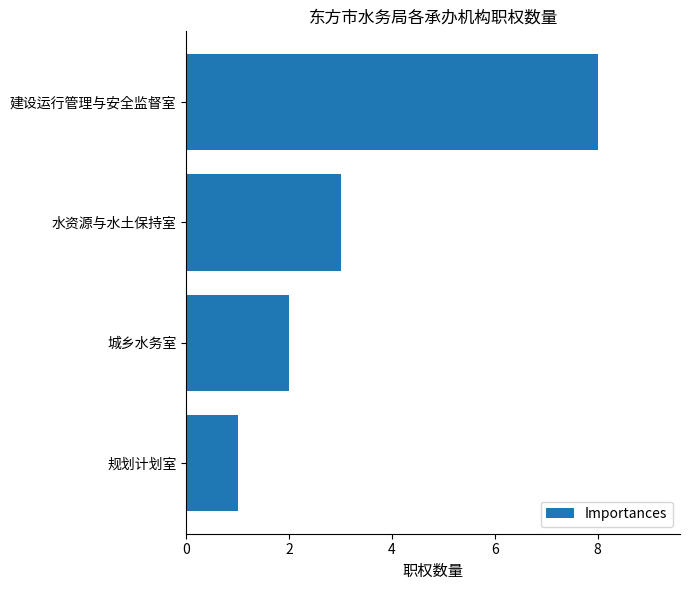

Reading top to bottom, transcribe all the data shown in this chart.

8	3	2	1